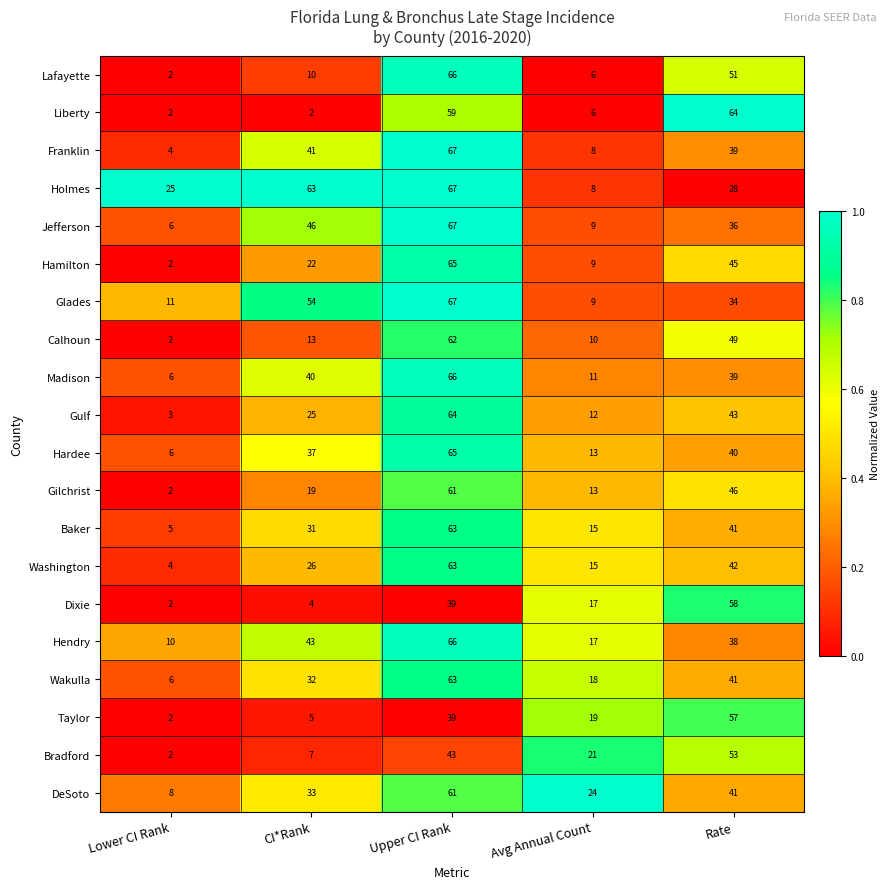

At which category is the sum across all series the highest?

Upper CI Rank